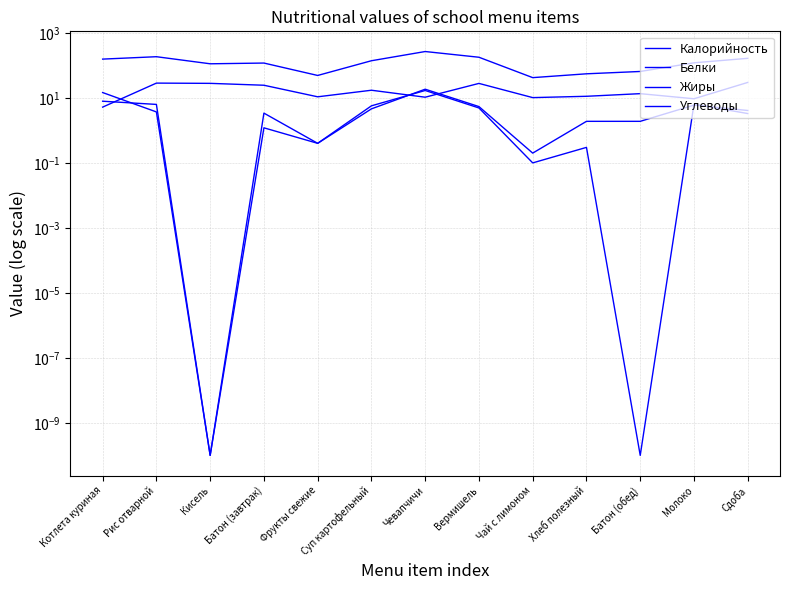

Which series has the largest range (max minus min)?

Калорийность